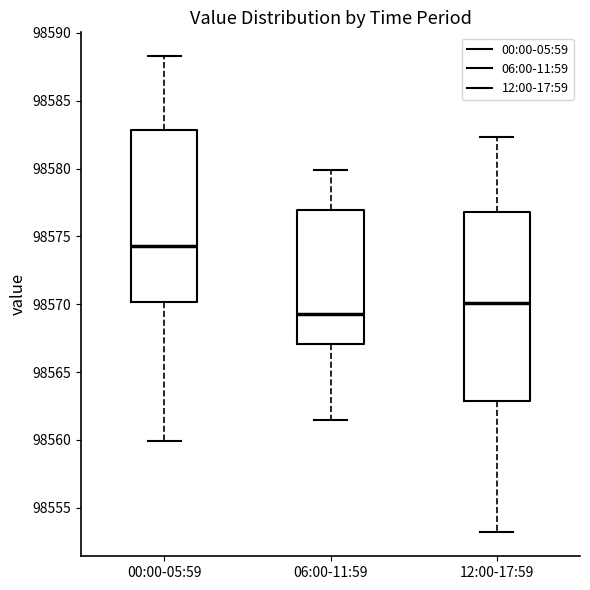

Where is the lower edge of the box for 12:00-17:59 on the y-axis? The values are not printed on the chart, so give them approximately, as read against the axis.

98563.0